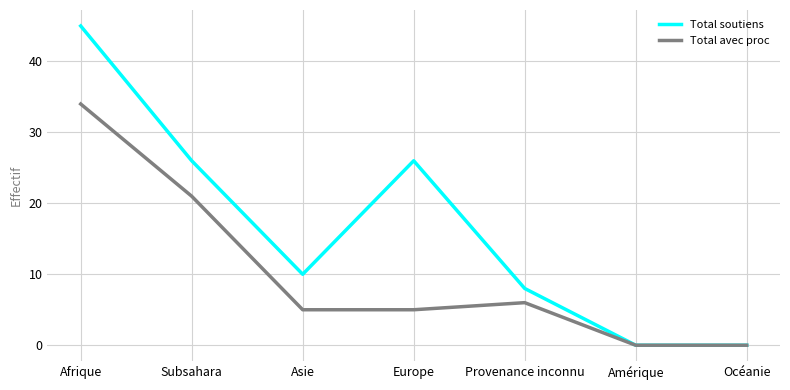

Where is the first local maximum for Total avec proc?

Provenance inconnu